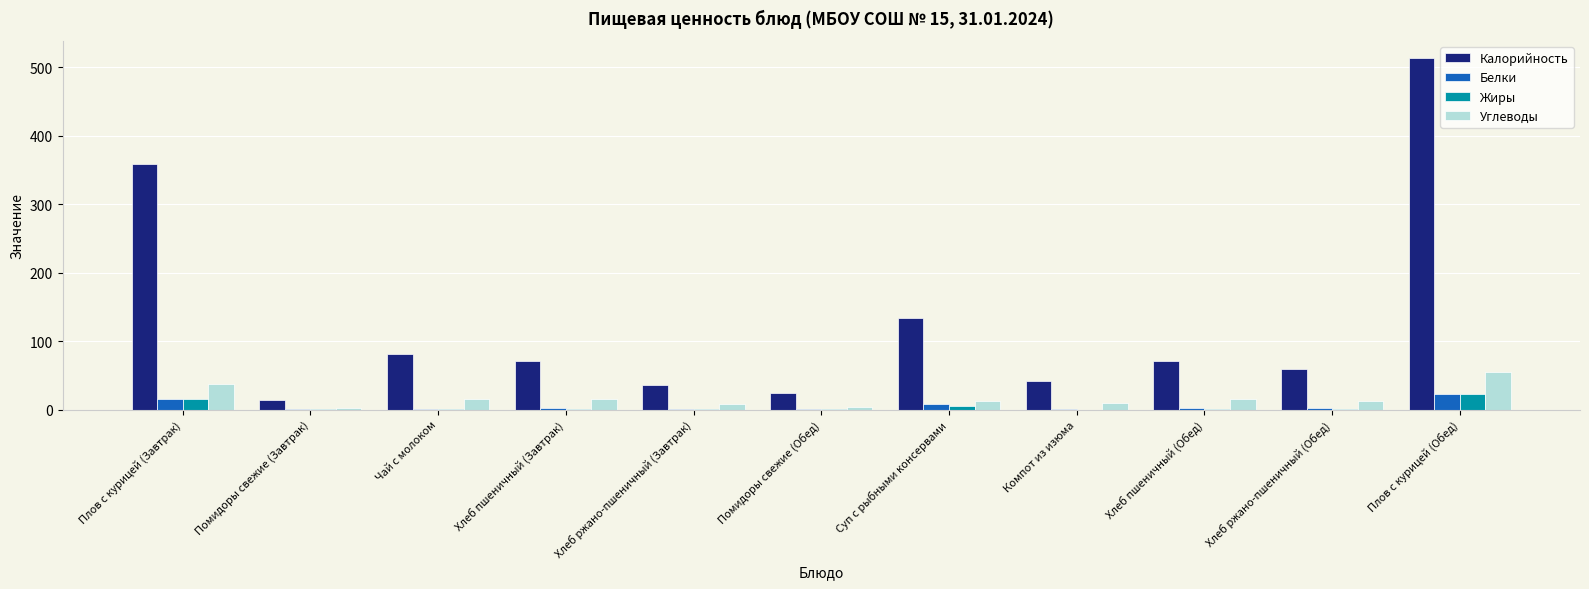

What is the spread (max minus min) of values at Помидоры свежие (Обед)?

23.8